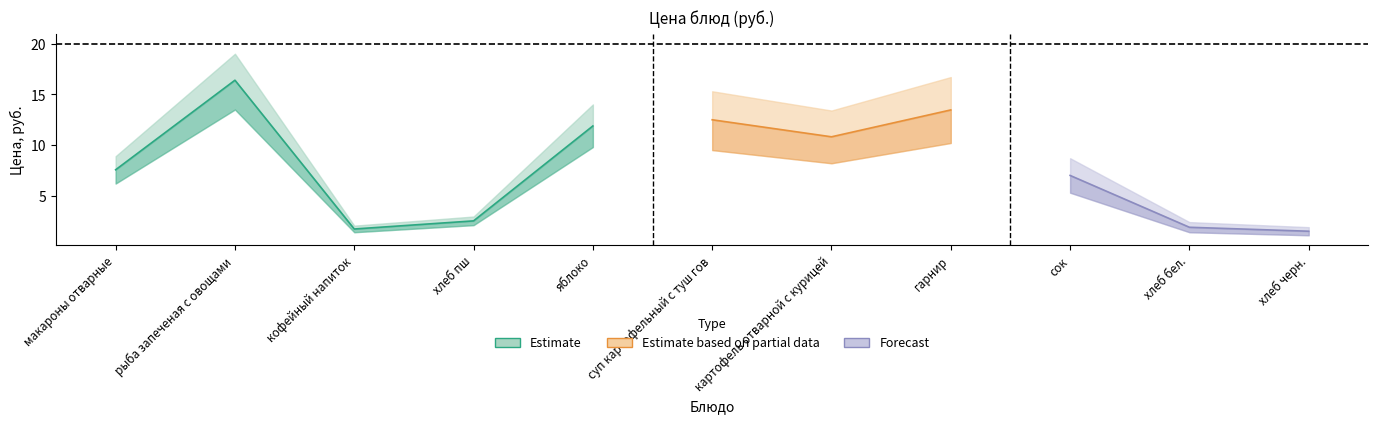

What is the label of the 2nd point from the right?

хлеб бел.